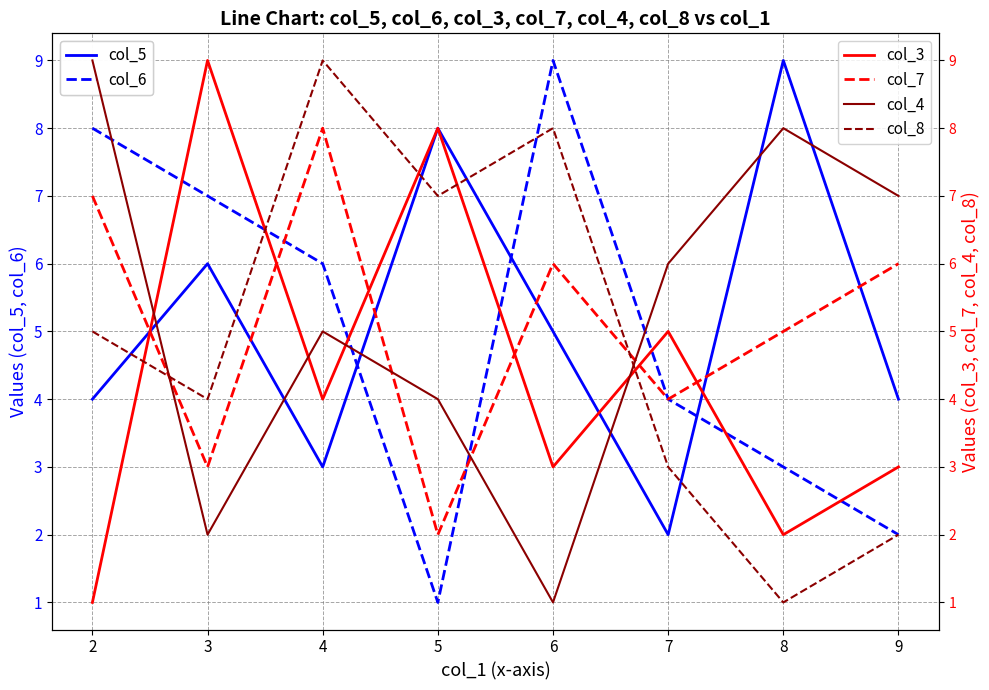

What is the sum of all col_8 values?

39